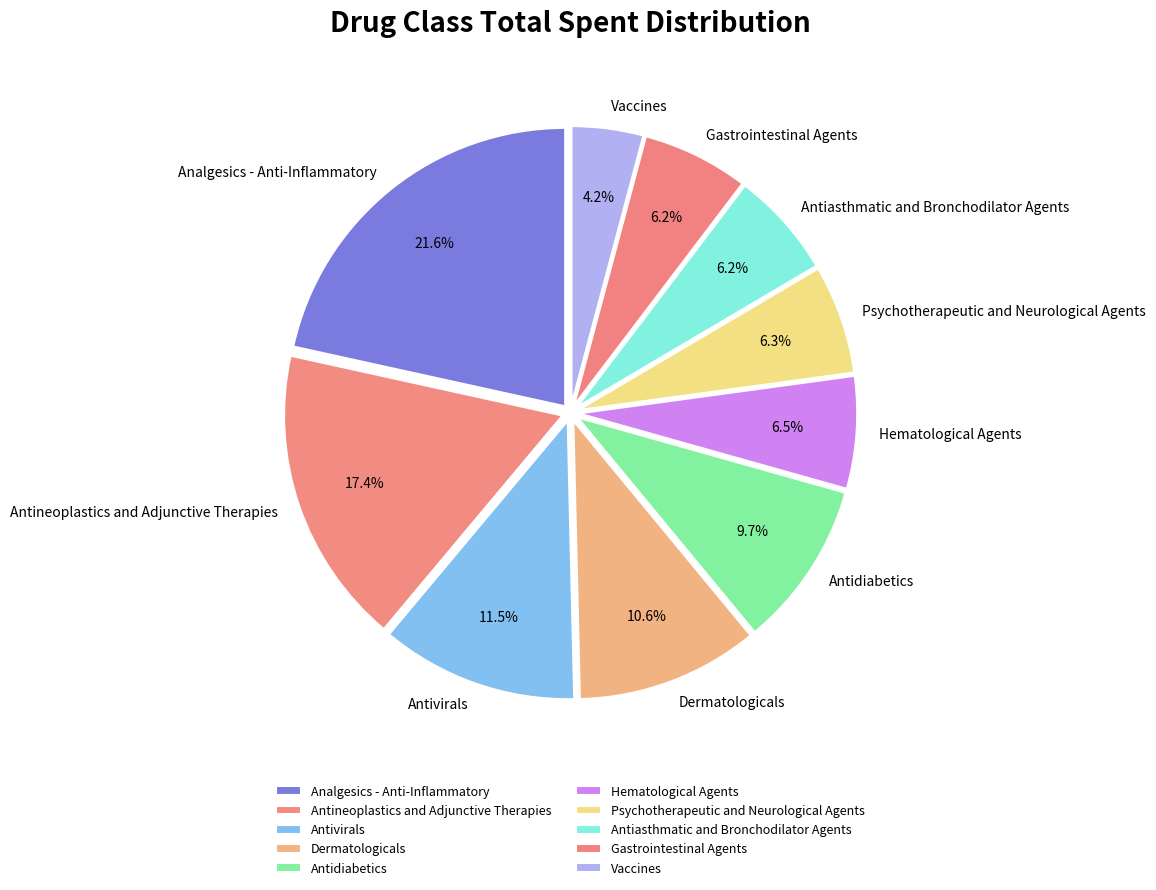

To the nearest percent, what is the average slice percentage?

10%